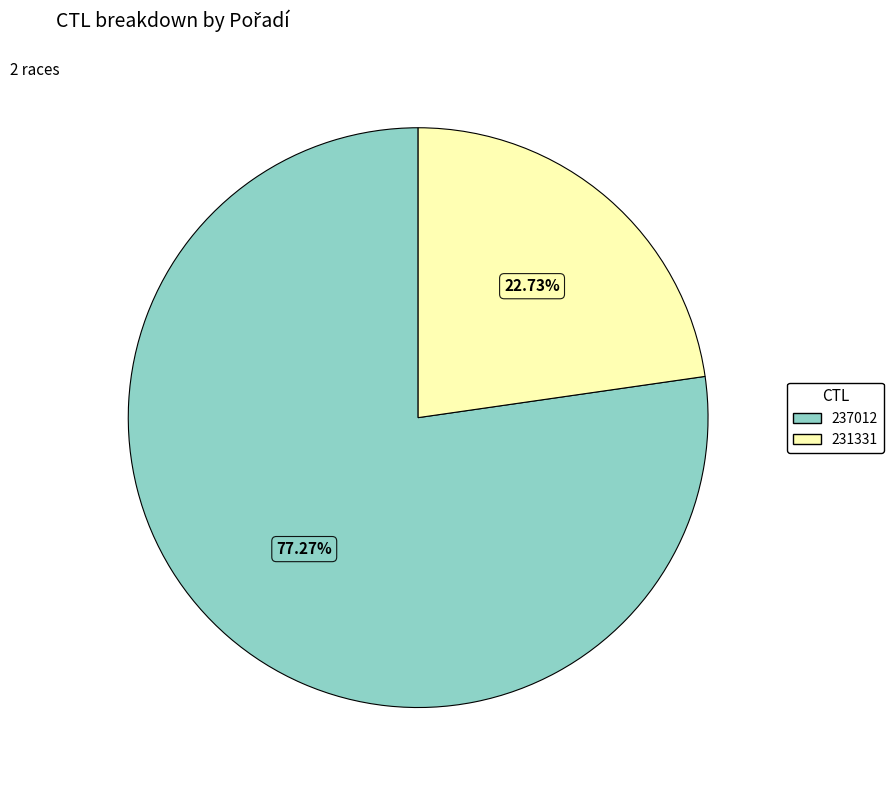

What is the majority slice?

237012